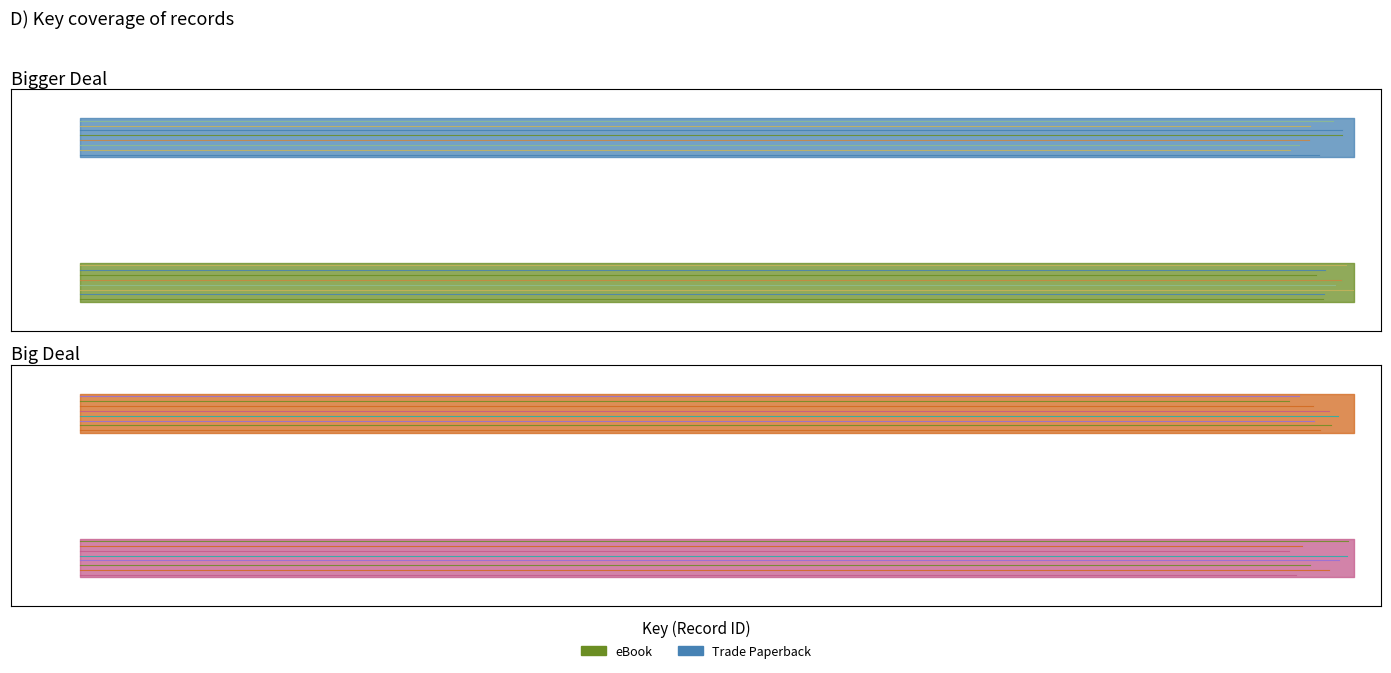

What is the spread (max minus min) of values at 1?

0.6